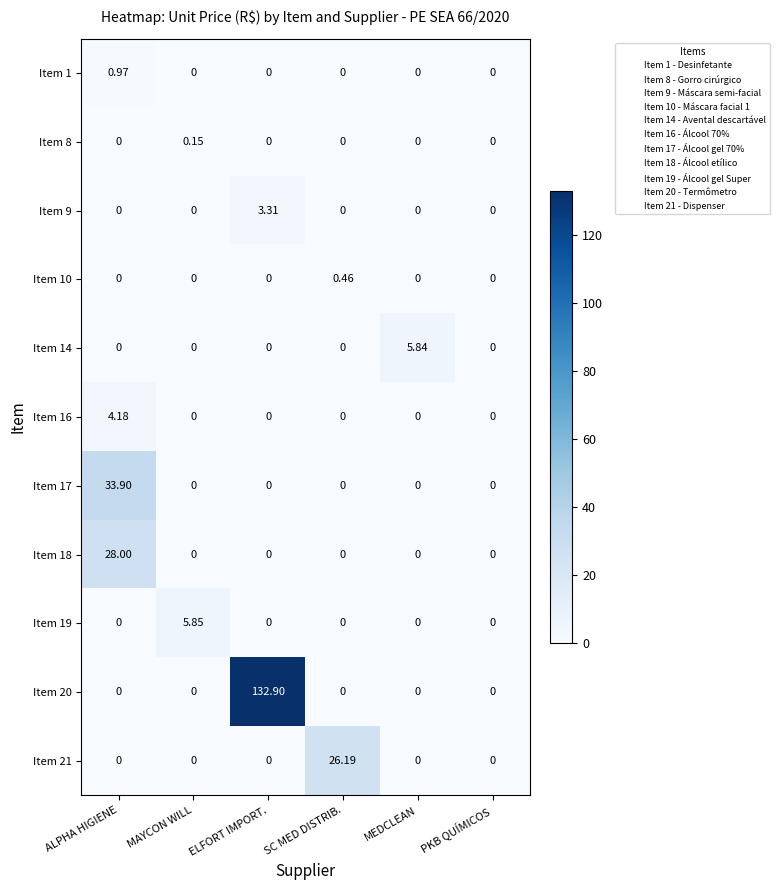

Which label corresponds to the largest value in the chart?

ELFORT IMPORT.